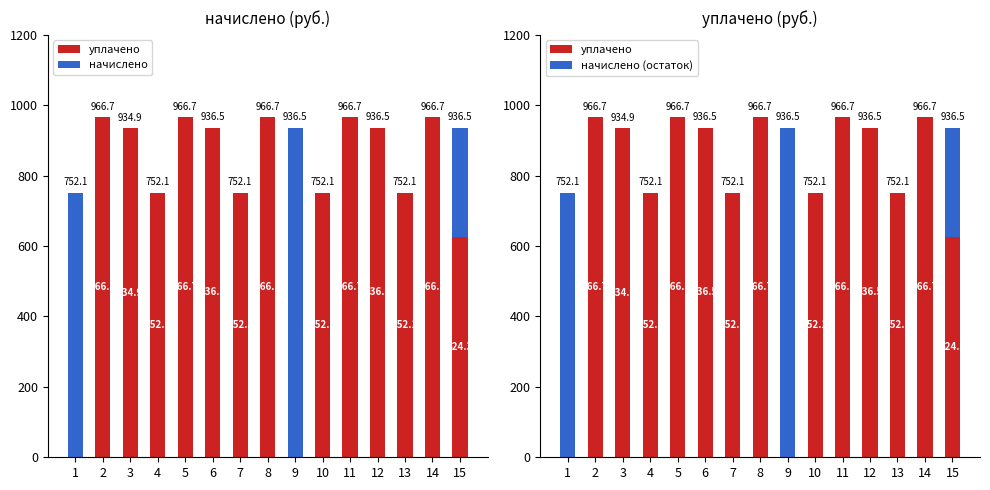

At which label does уплачено reach its peak?

2